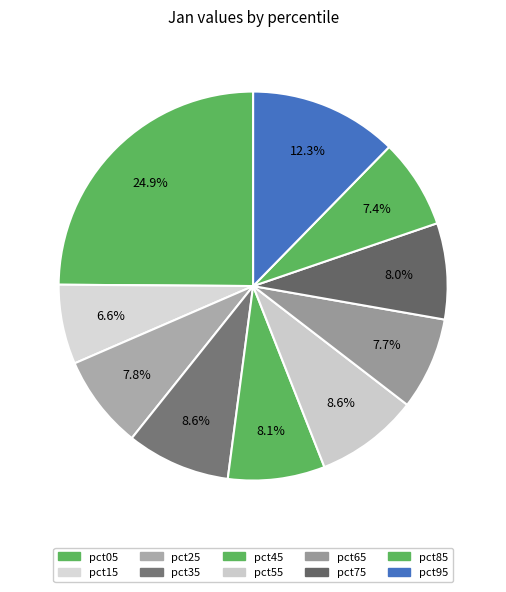

True or false: pct45 accounts for 15% of the total.

False